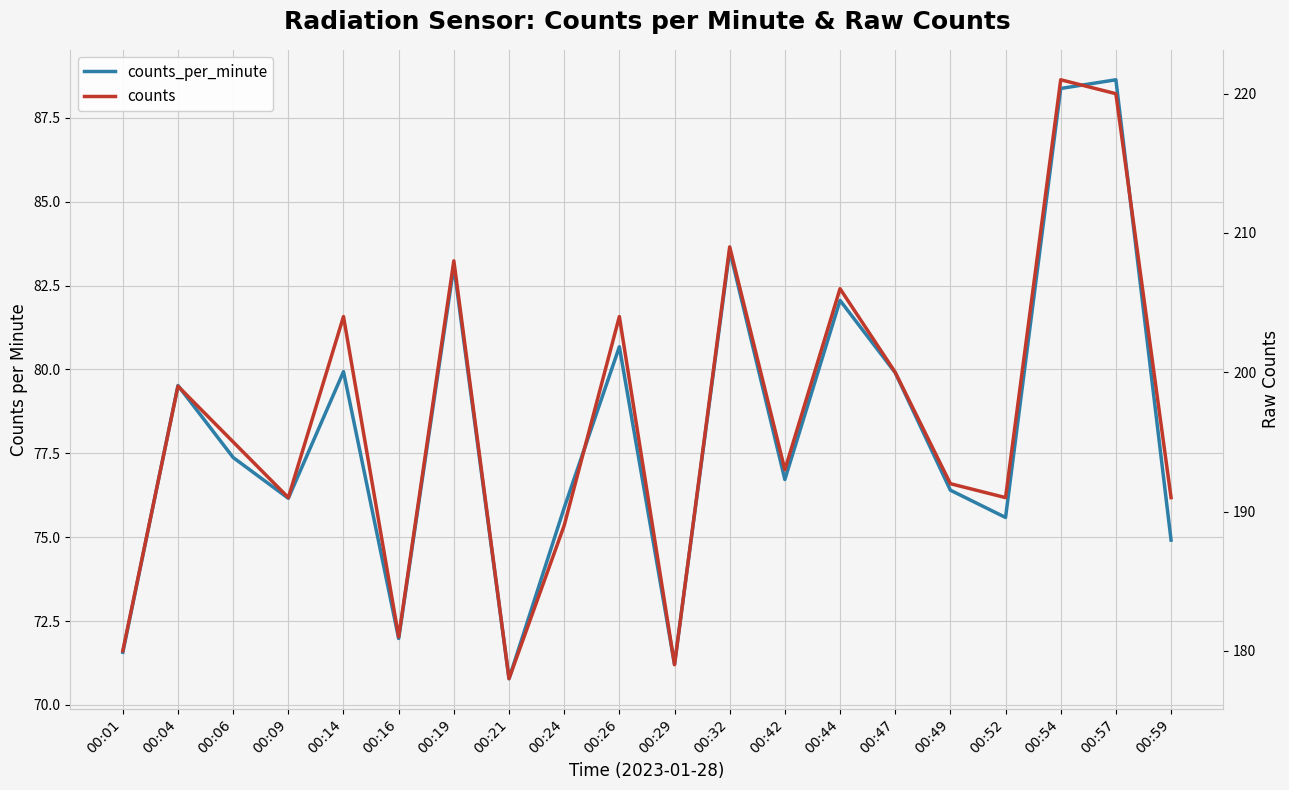

What is the value of the counts point at the 9th from the left?

189.0